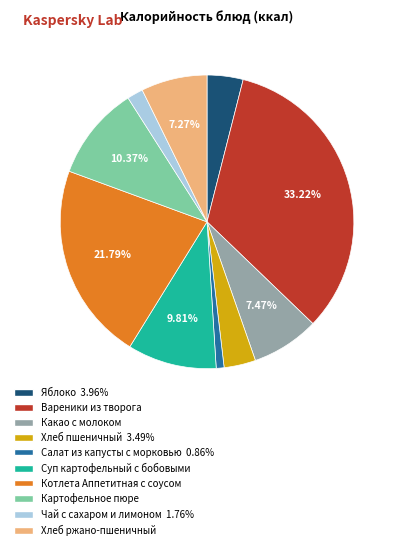

Which slice is the smallest?

Салат из капусты с морковью